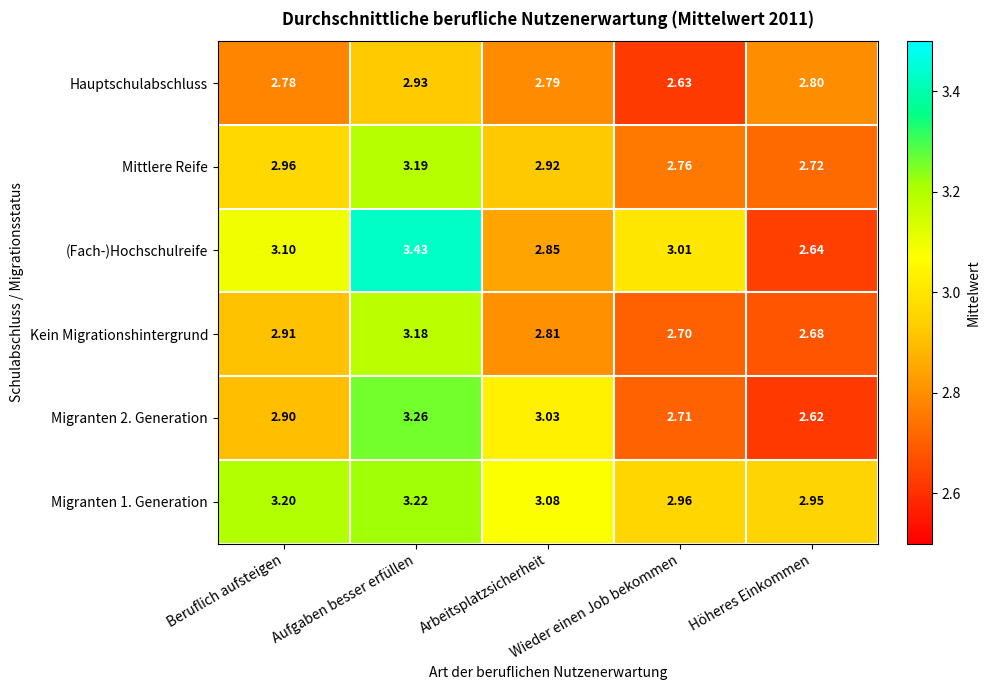

Which series has the largest range (max minus min)?

(Fach-)Hochschulreife